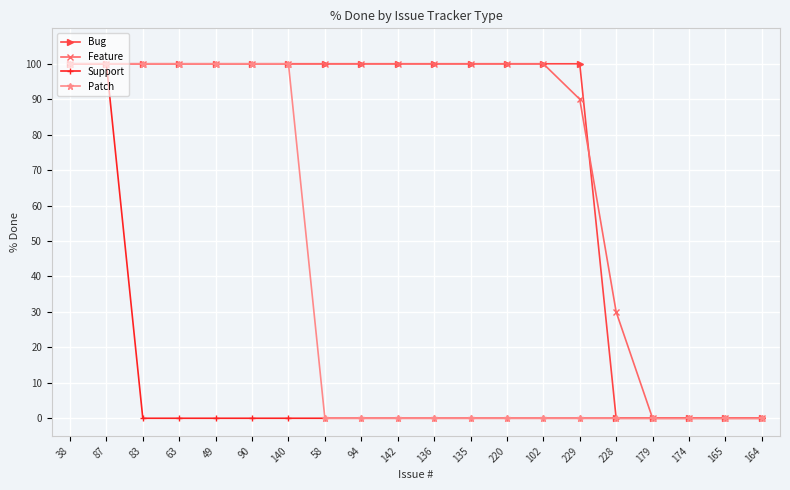

At which label is Feature closest to 50?

228